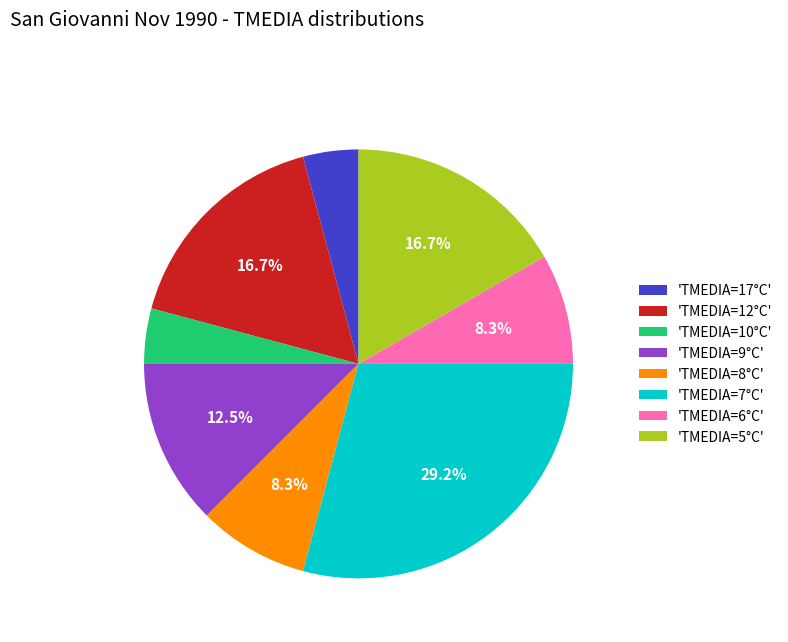

What is the largest slice in the pie chart?

'TMEDIA=7°C'